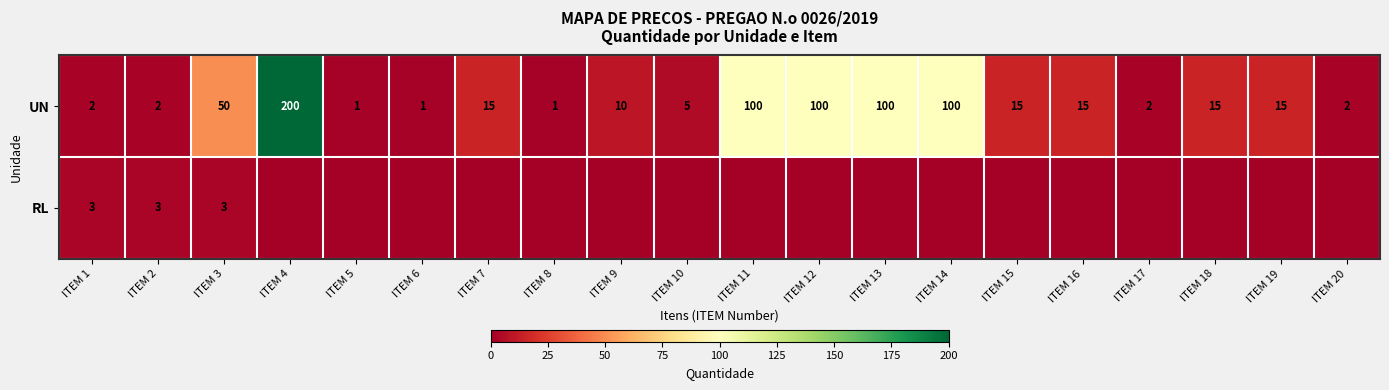

Where does the UN series first go above 15?

ITEM 3